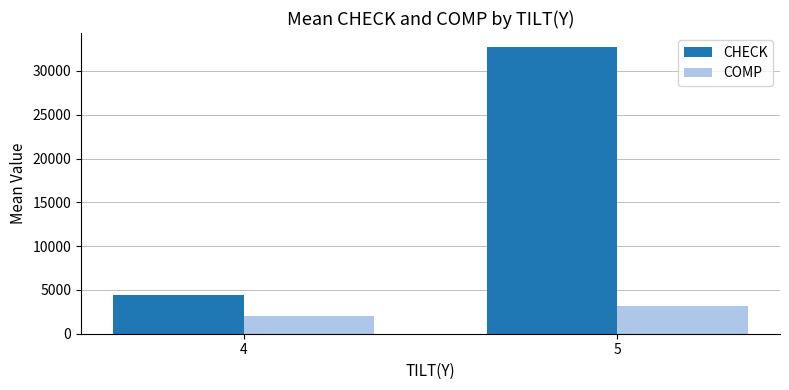

List the series in order of their peak value, lowest first.

COMP, CHECK